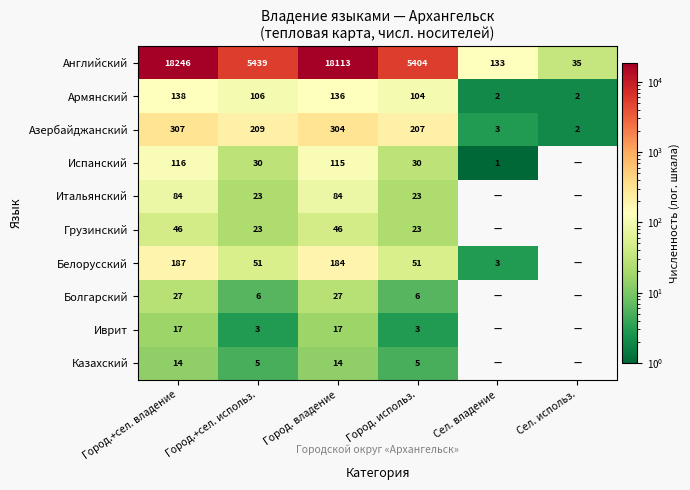

Count the number of categories in the chart.

6